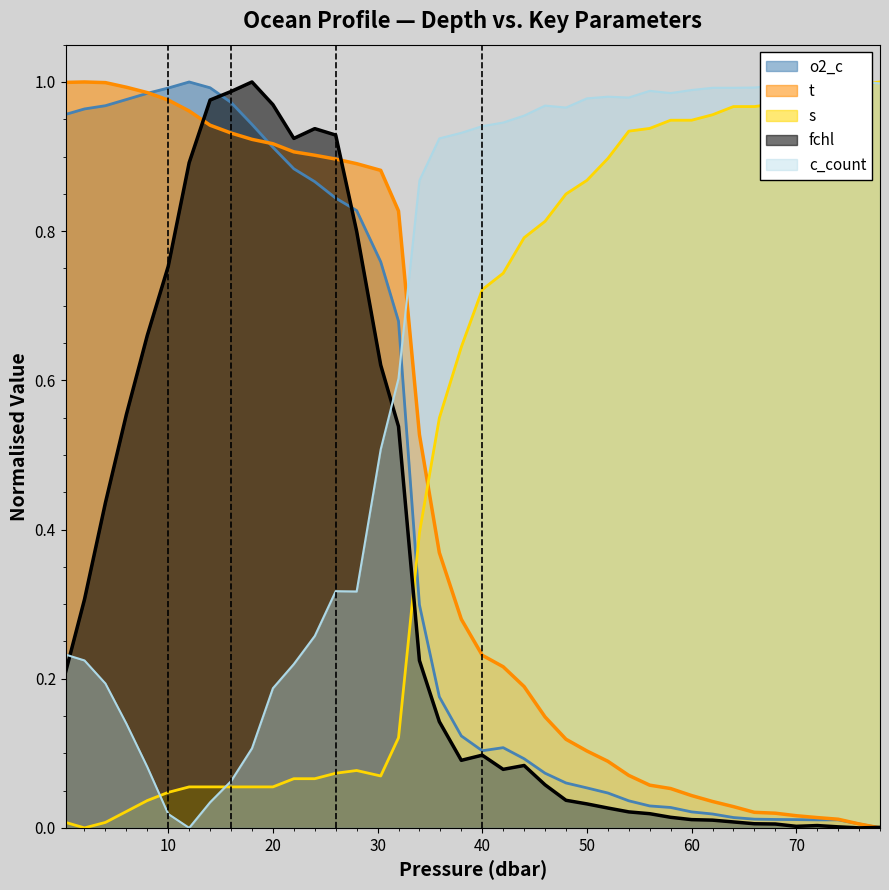

Which series has the largest range (max minus min)?

t